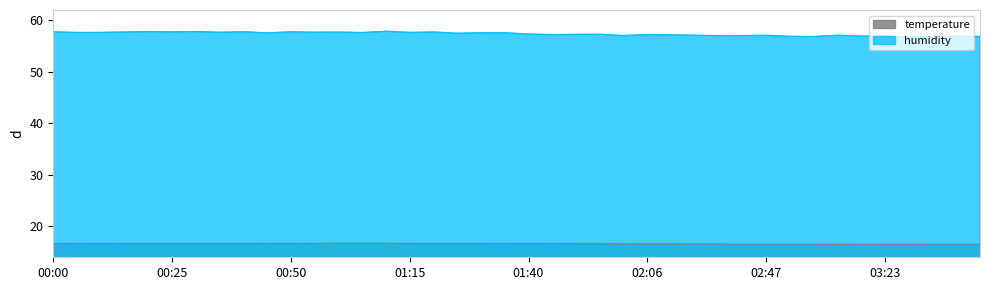

What is the value of the humidity point at the 38th from the left?

56.8